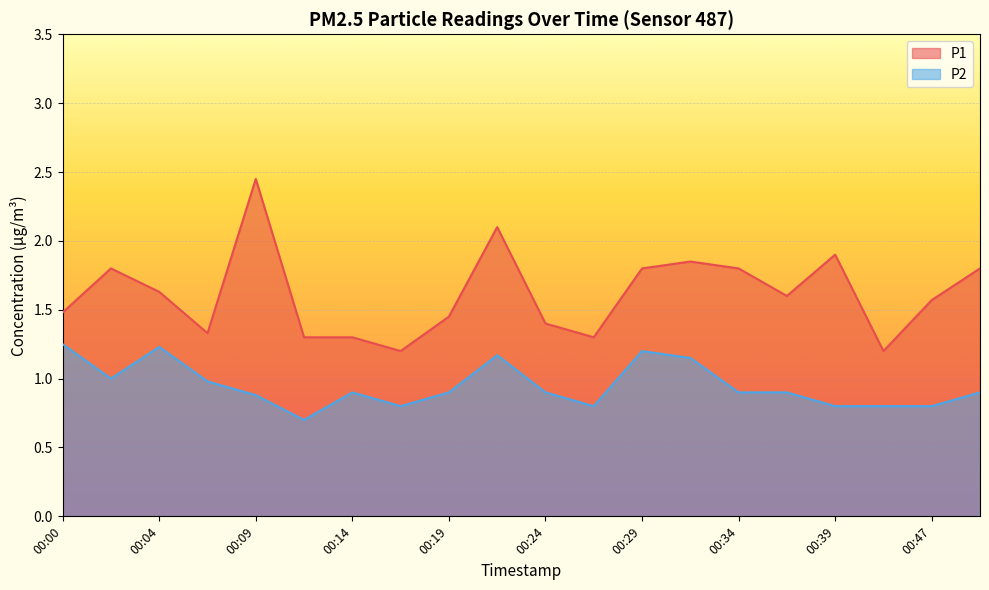

What is the difference between the P1 values at 00:04 and 00:24?

0.2